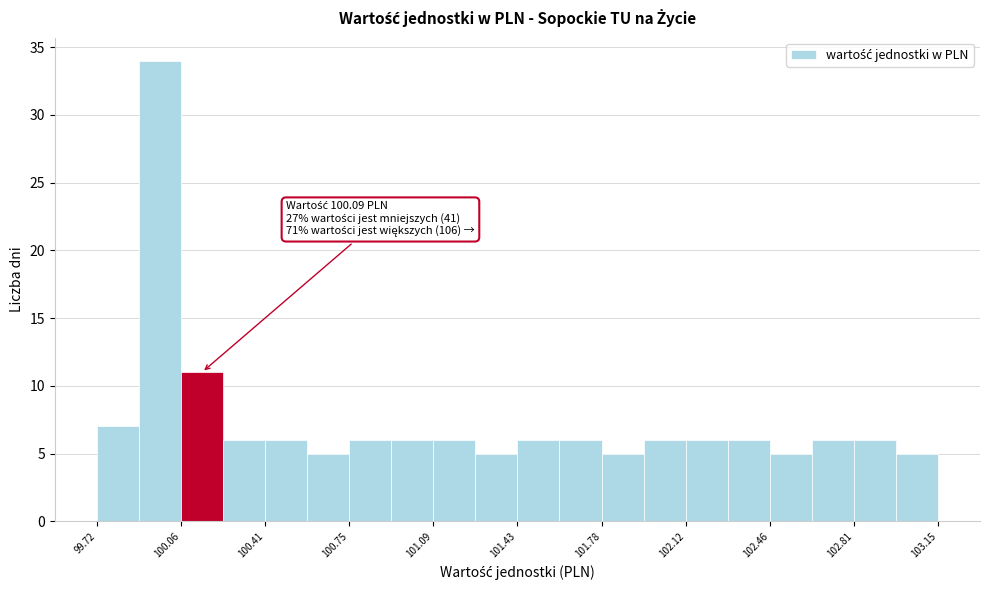

Around what value on the x-axis is the tallest bar? Give the approximate position of its centre, as read against the axis.

100.00